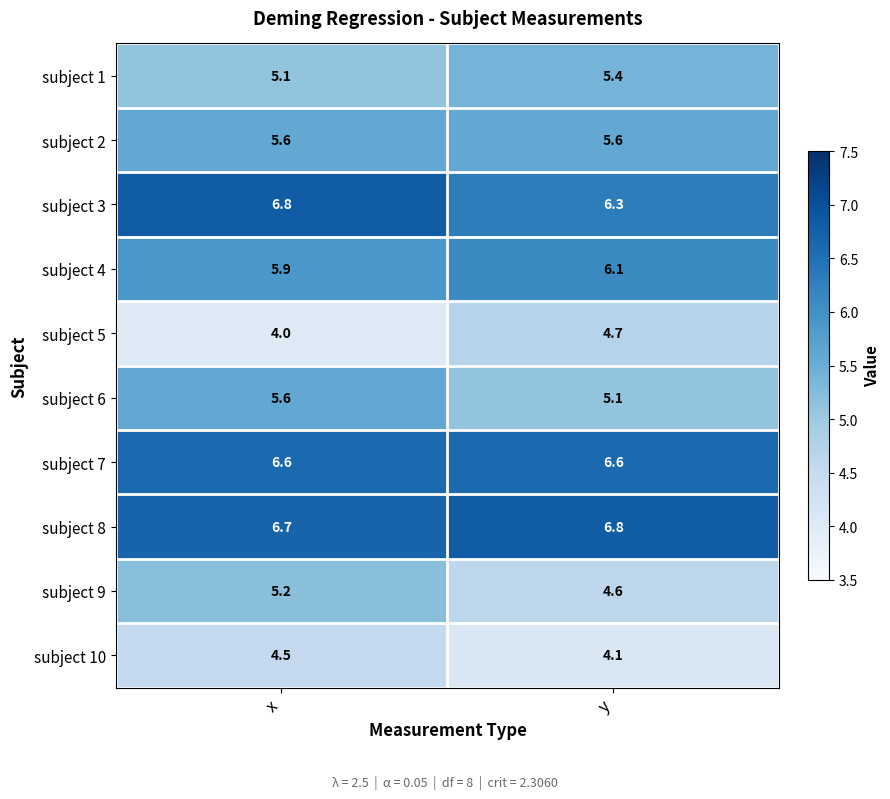

What is the spread (max minus min) of values at x?

2.8